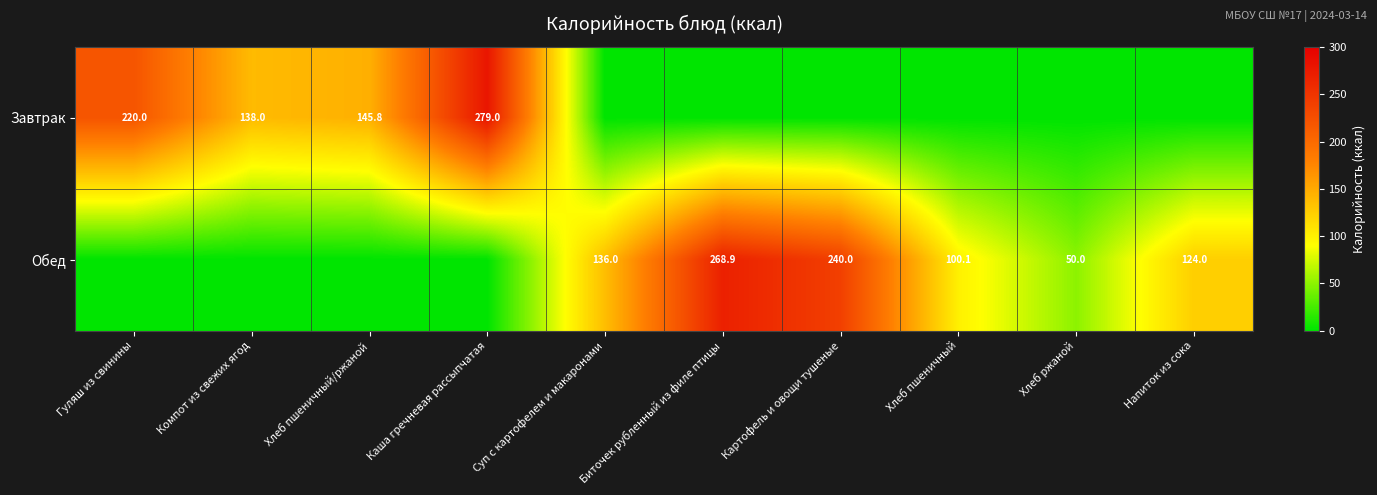

Is the value of Обед at Суп с картофелем и макаронами greater than the value of Завтрак at Гуляш из свинины?

No